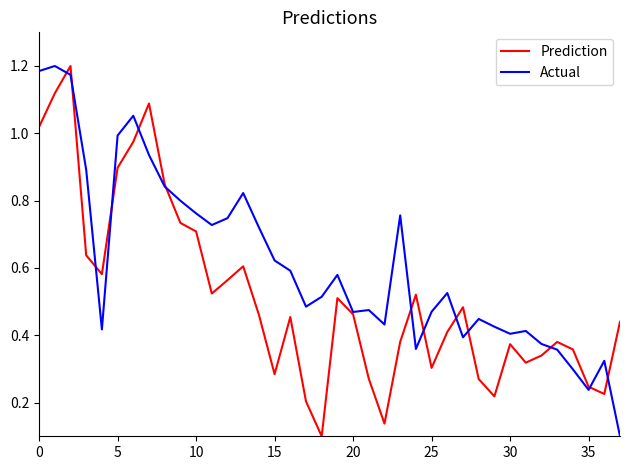

Rank the series by their average value, from lowest to highest.

Prediction, Actual